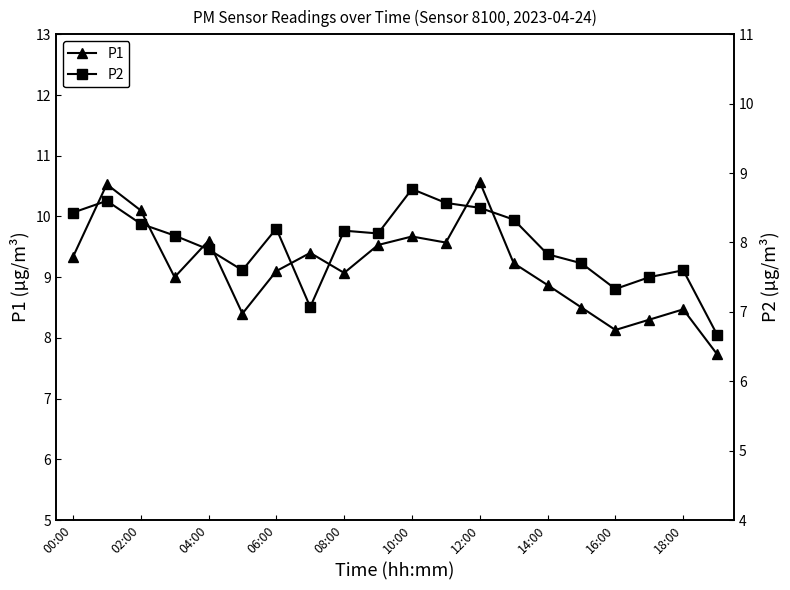

In P1, how many points are lower than both neighbors (excluding endpoints)?

5